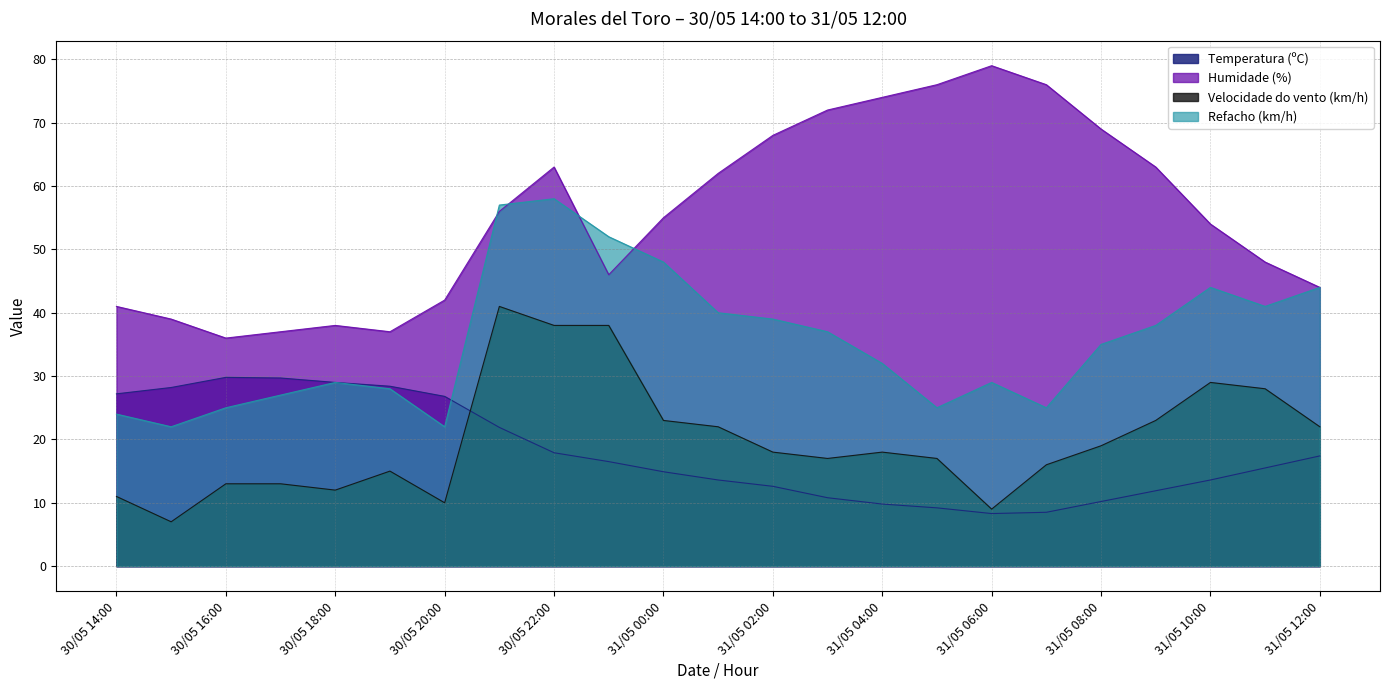

Reading right to left, what are all the values shown in this chart?

Temperatura (ºC): 17.4	15.5	13.6	11.9	10.2	8.5	8.3	9.2	9.8	10.8	12.6	13.6	14.9	16.5	17.9	21.9	26.8	28.4	29.0	29.7	29.8	28.2	27.2
Humidade (%): 44.0	48.0	54.0	63.0	69.0	76.0	79.0	76.0	74.0	72.0	68.0	62.0	55.0	46.0	63.0	56.0	42.0	37.0	38.0	37.0	36.0	39.0	41.0
Velocidade do vento (km/h): 22.0	28.0	29.0	23.0	19.0	16.0	9.0	17.0	18.0	17.0	18.0	22.0	23.0	38.0	38.0	41.0	10.0	15.0	12.0	13.0	13.0	7.0	11.0
Refacho (km/h): 44.0	41.0	44.0	38.0	35.0	25.0	29.0	25.0	32.0	37.0	39.0	40.0	48.0	52.0	58.0	57.0	22.0	28.0	29.0	27.0	25.0	22.0	24.0